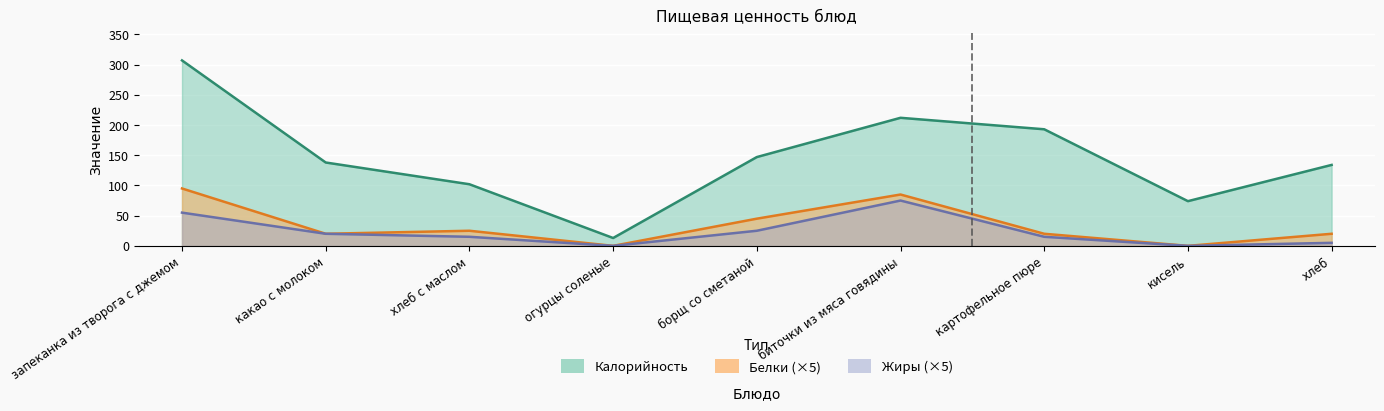

At кисель, list the series in order from smallest to largest.

Белки, Жиры, Калорийность